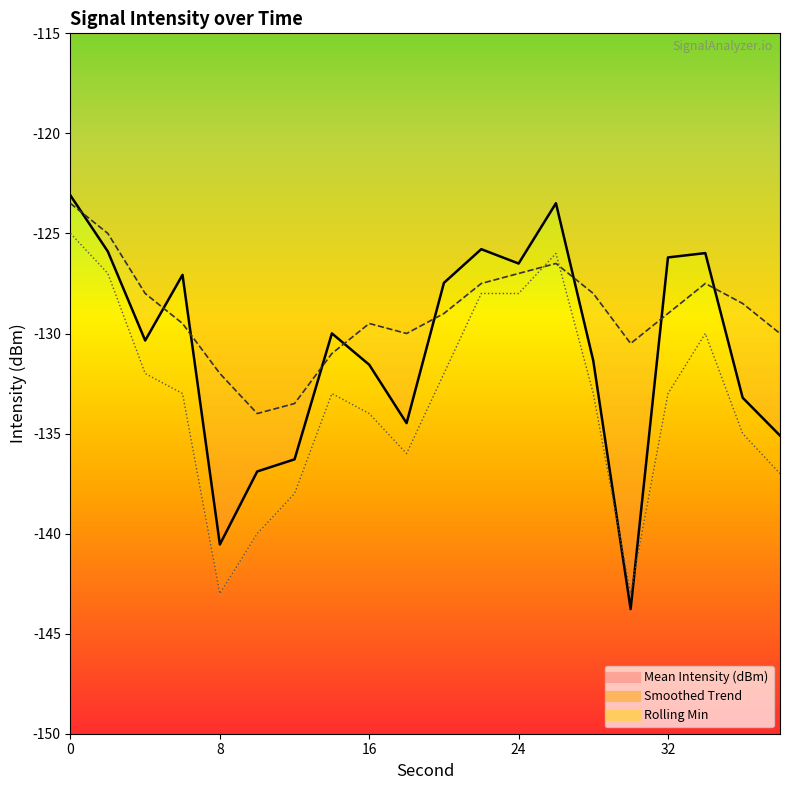

What is the approximate value of Smoothed Trend at 36?

-128.5